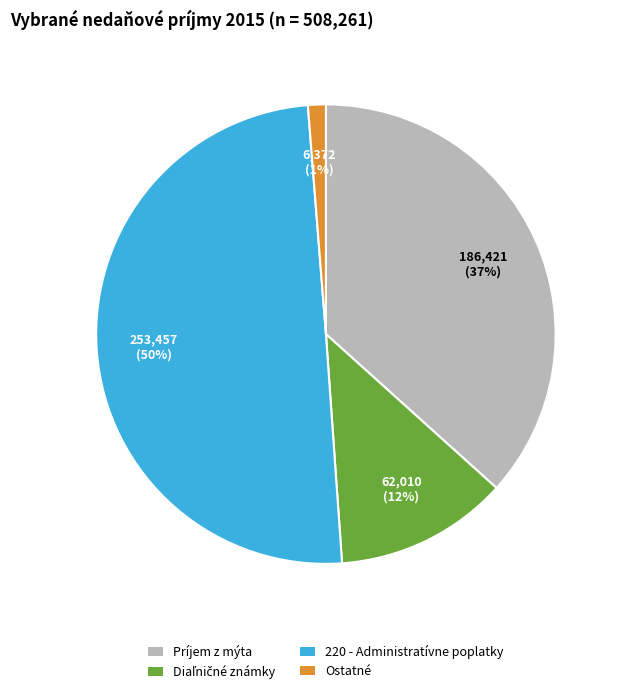

Approximately how many times larger is the value at Príjem z mýta compared to 220 - Administratívne poplatky?

0.7